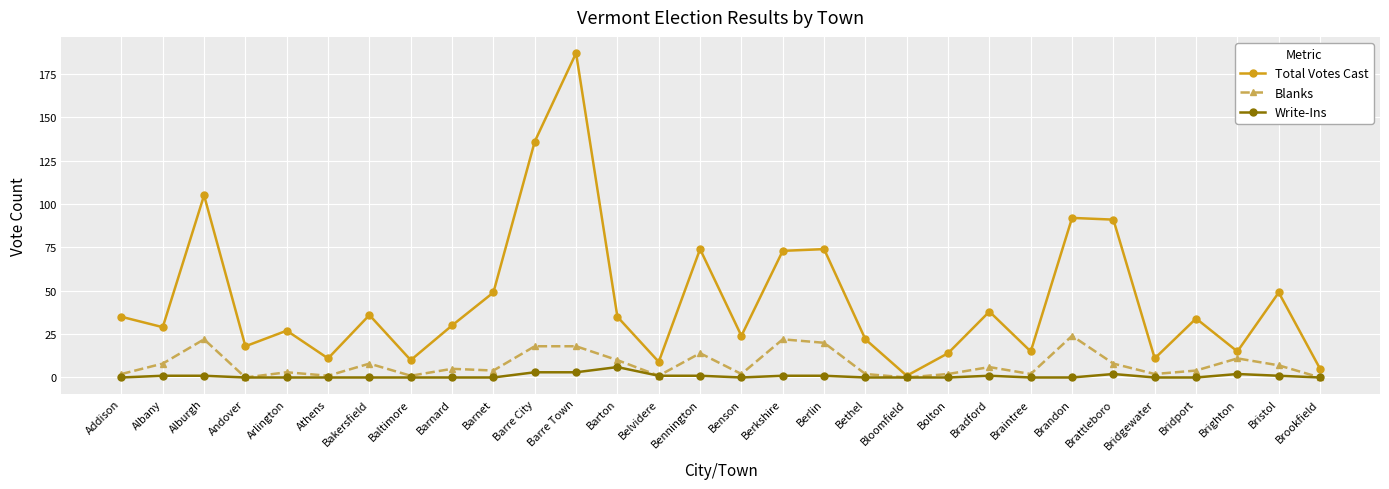

At which category does Blanks reach its first local peak?

Alburgh